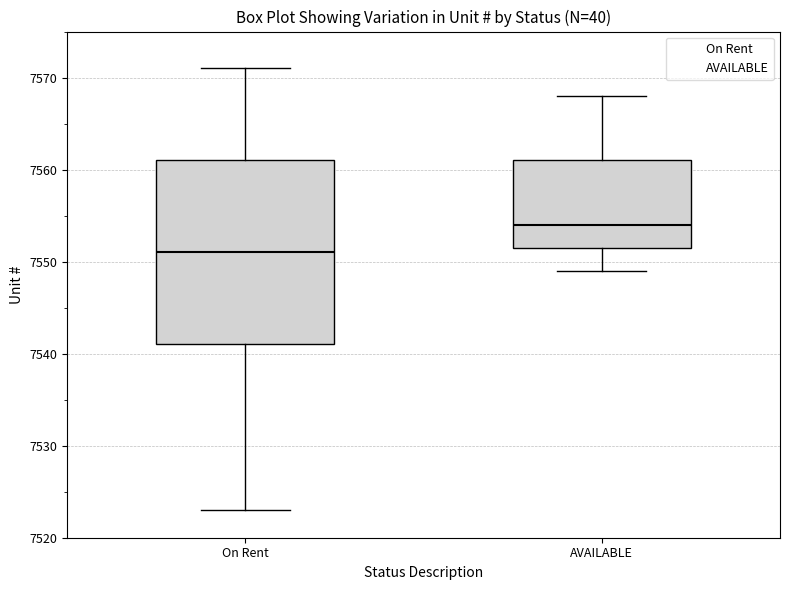

Which box has the highest median line?

AVAILABLE